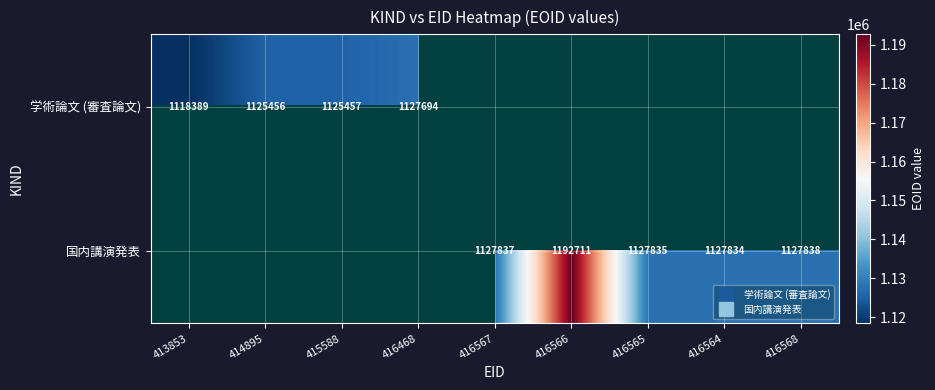

Between 415588 and 416468, which series saw the biggest shift?

学術論文 (審査論文)